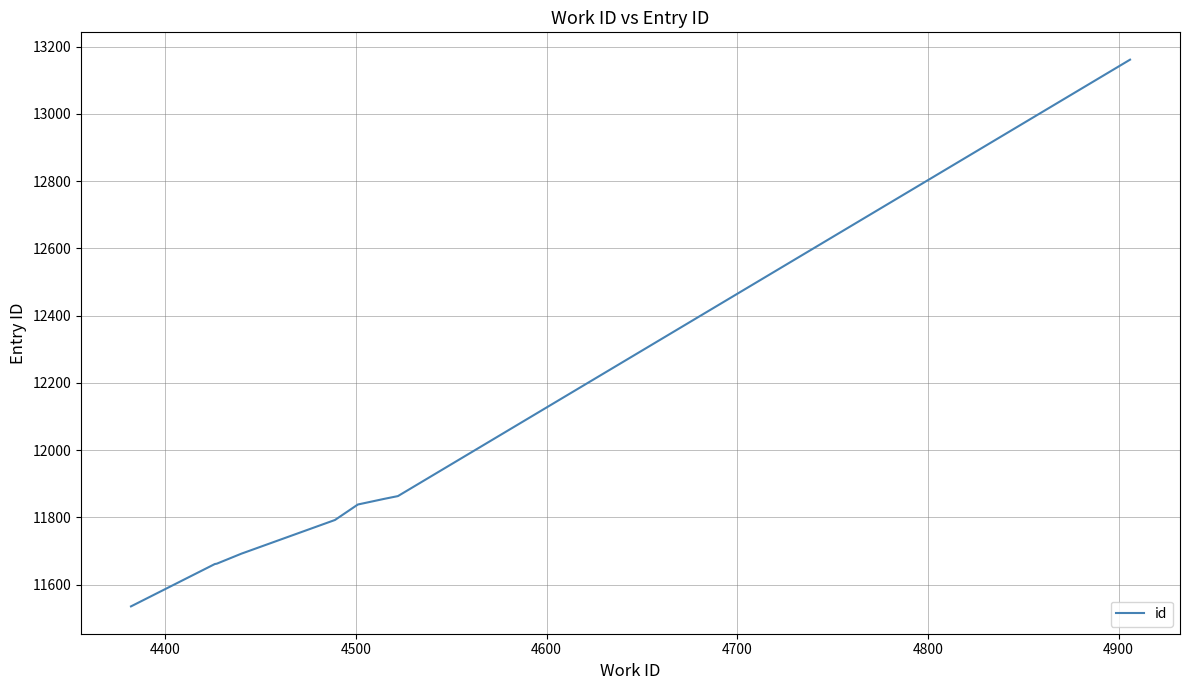

What is the minimum value shown in the chart?

11535